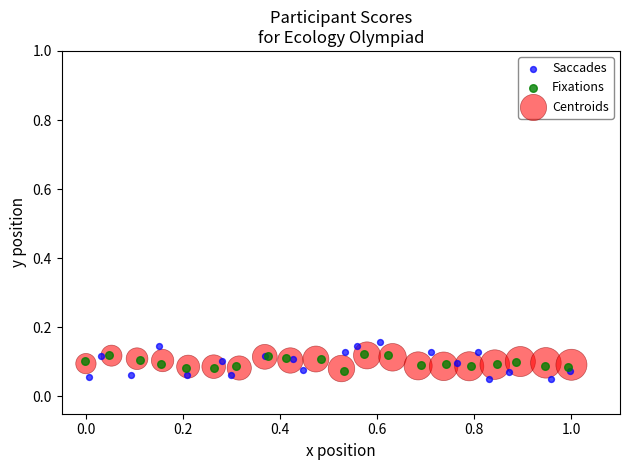

Which series has the largest Y range (max minus min)?

Saccades